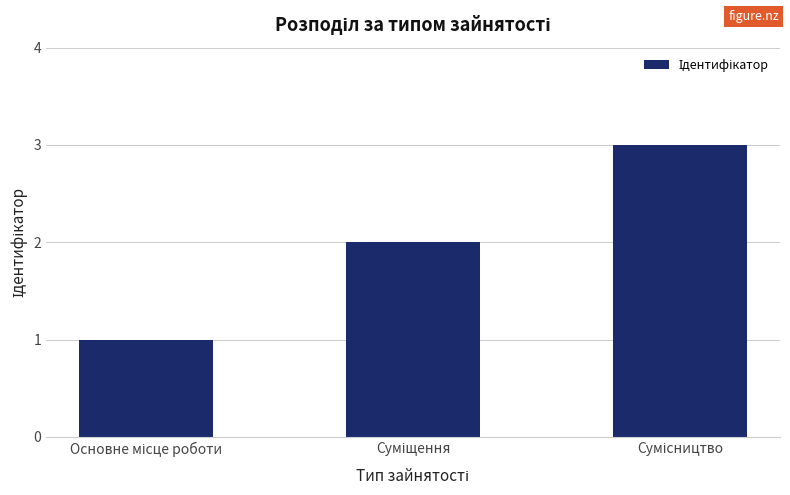

What is the maximum value shown in the chart?

3